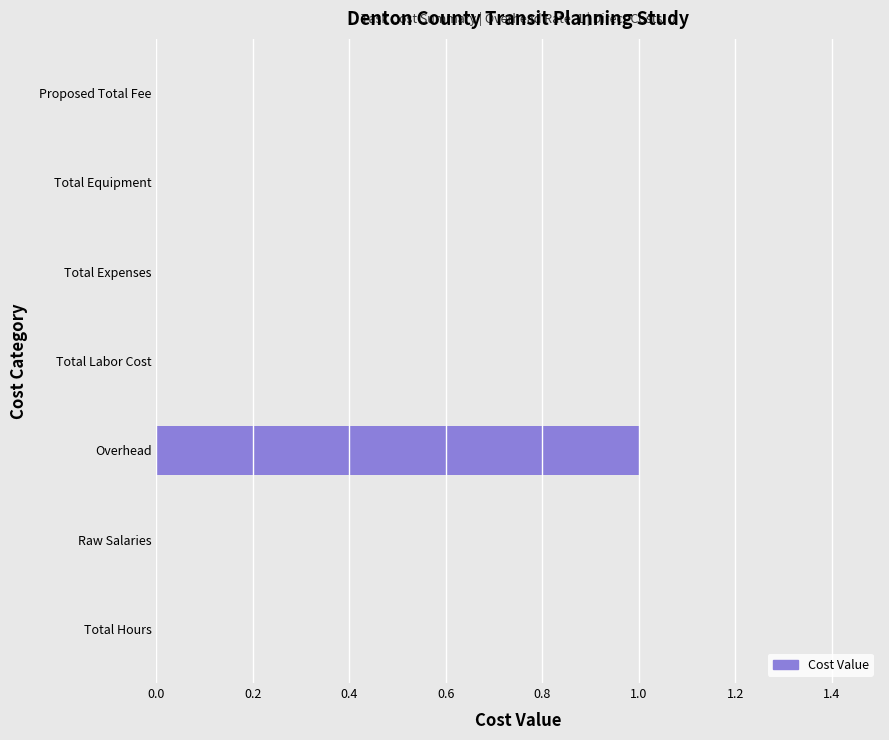

Are the bars grouped side by side (vs. stacked)?

No